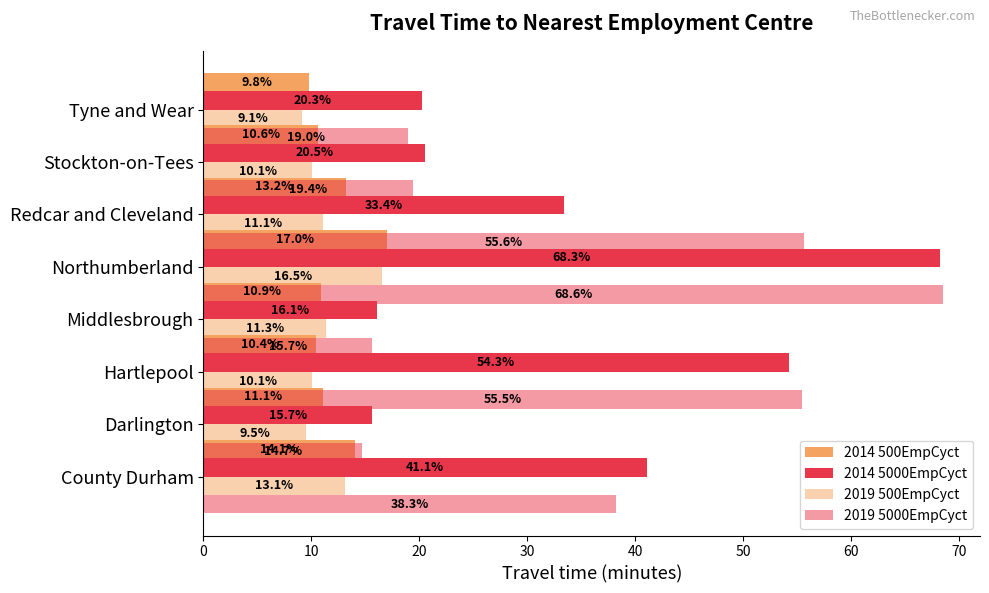

At how many categories does at least one series exceed 27?

4